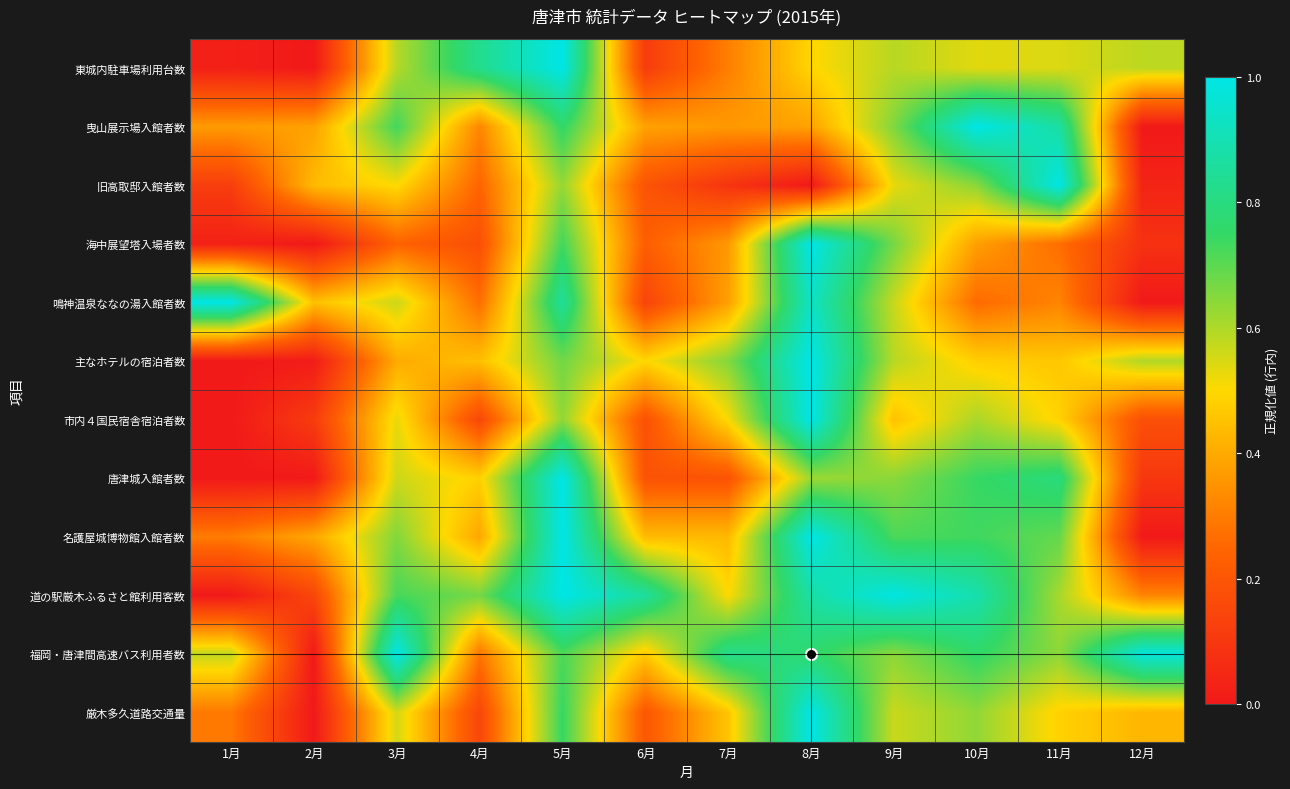

Between 6月 and 12月, which is larger?

12月